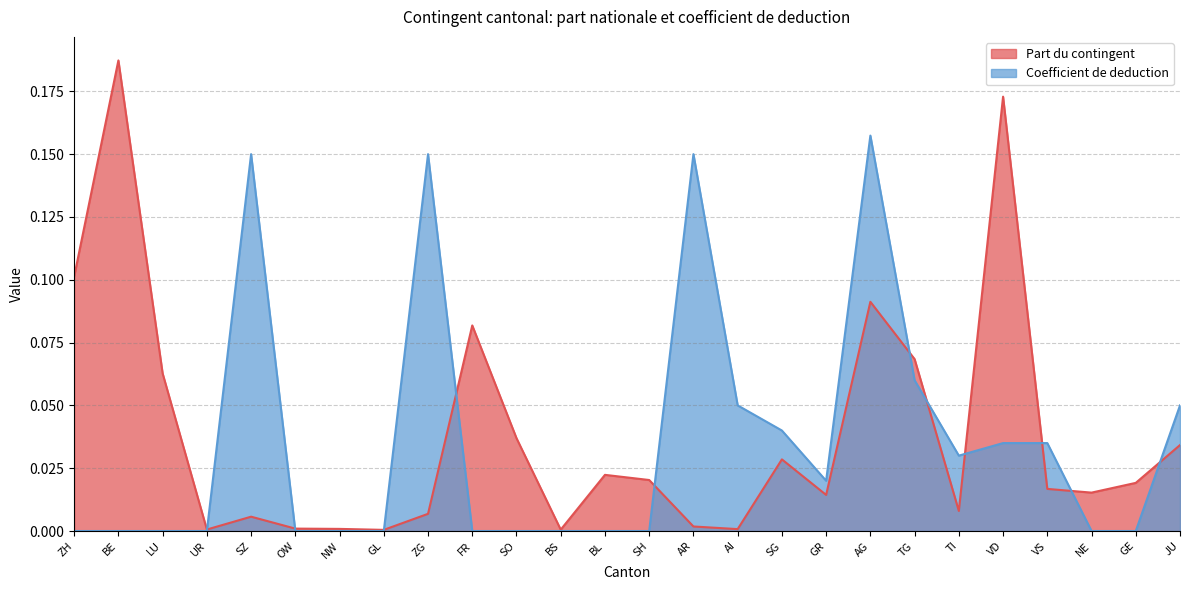

Reading left to right, list all the values displayed in this chart.

Part du contingent: ZH=0.1	BE=0.2	LU=0.1	UR=0.0	SZ=0.0	OW=0.0	NW=0.0	GL=0.0	ZG=0.0	FR=0.1	SO=0.0	BS=0.0	BL=0.0	SH=0.0	AR=0.0	AI=0.0	SG=0.0	GR=0.0	AG=0.1	TG=0.1	TI=0.0	VD=0.2	VS=0.0	NE=0.0	GE=0.0	JU=0.0
Coefficient de deduction: ZH=0.0	BE=0.0	LU=0.0	UR=0.0	SZ=0.1	OW=0.0	NW=0.0	GL=0.0	ZG=0.1	FR=0.0	SO=0.0	BS=0.0	BL=0.0	SH=0.0	AR=0.1	AI=0.1	SG=0.0	GR=0.0	AG=0.2	TG=0.1	TI=0.0	VD=0.0	VS=0.0	NE=0.0	GE=0.0	JU=0.1